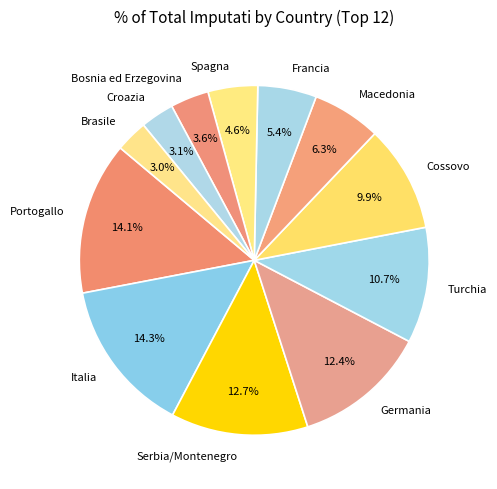

To the nearest percent, what is the average slice percentage?

8%